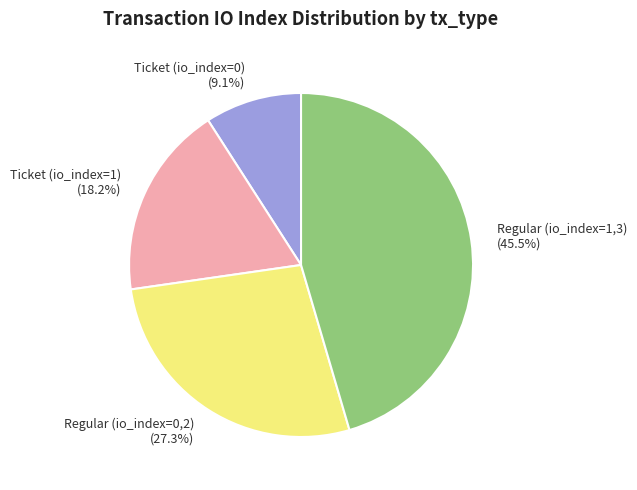

Between Regular (io_index=1,3) and Ticket (io_index=1), which is larger?

Regular (io_index=1,3)